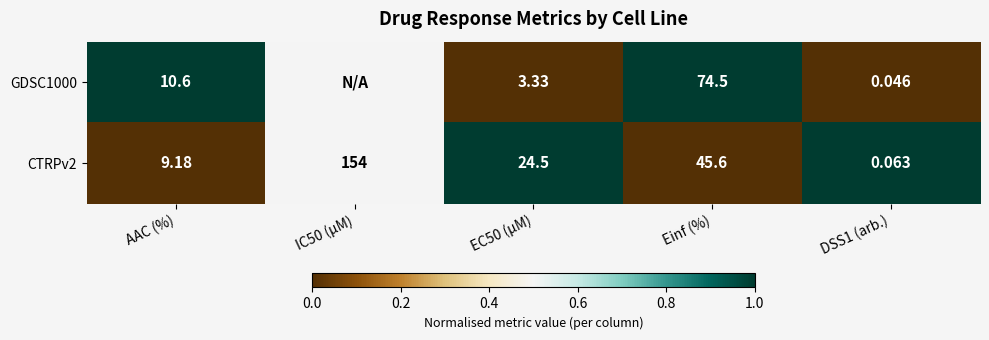

Is the value of GDSC1000 at AAC (%) greater than the value of CTRPv2 at IC50 (µM)?

No